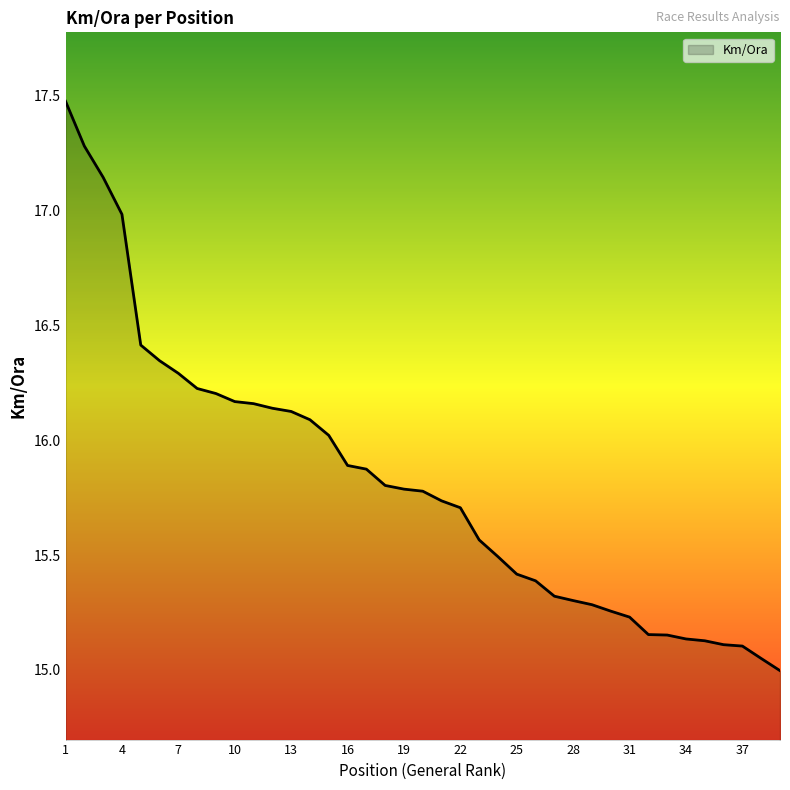

How many lines are shown in the chart?

1